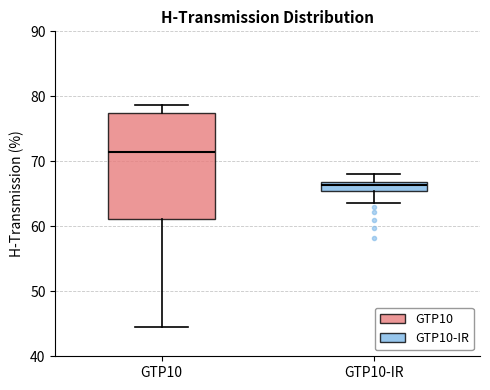

Which box is the tallest, from its lower edge to its upper edge?

GTP10